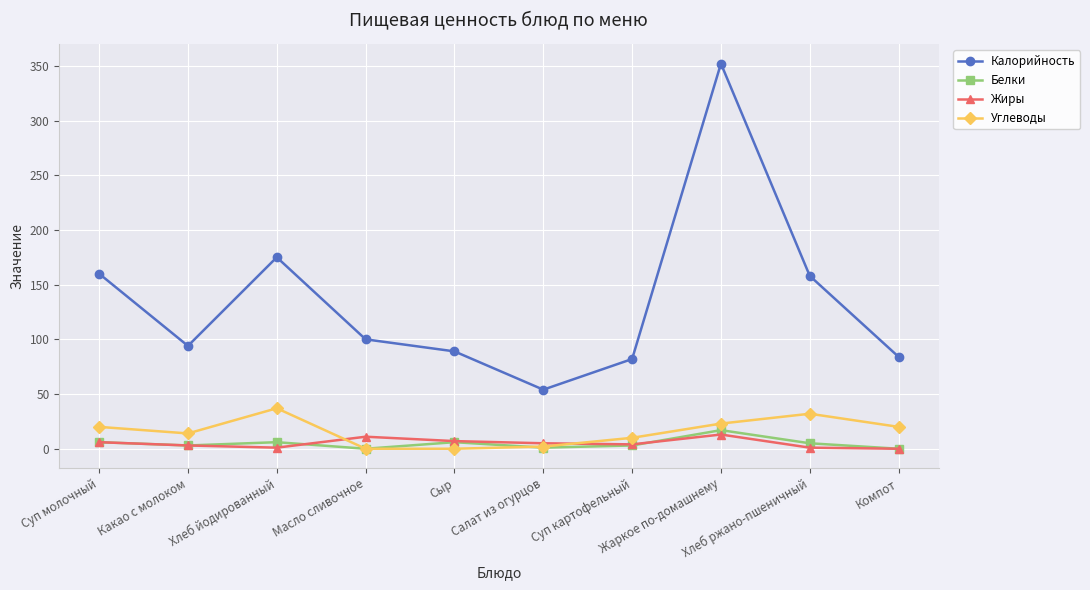

What is the maximum value for Калорийность?

352